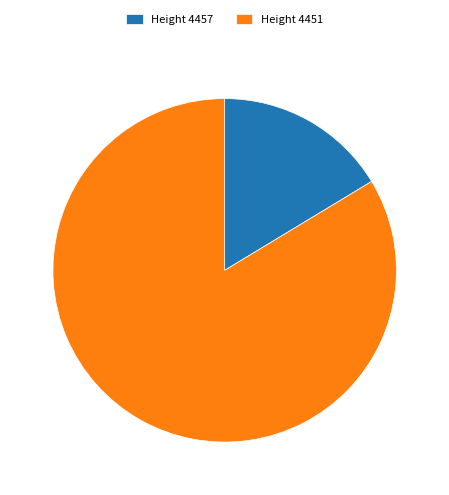

How many segments does this pie chart have?

2